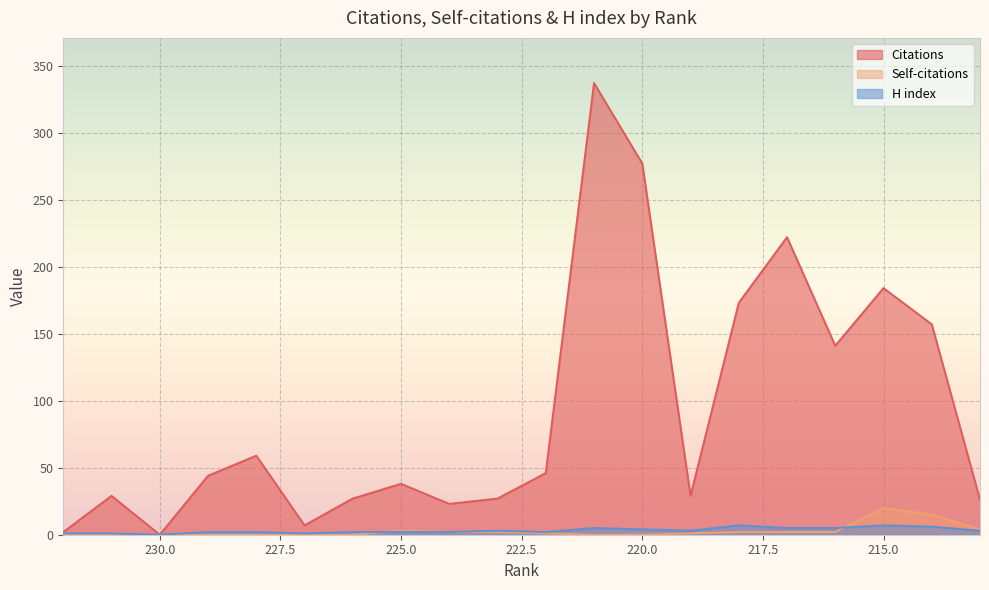

What is the difference between the maximum and minimum values in the H index series?

7